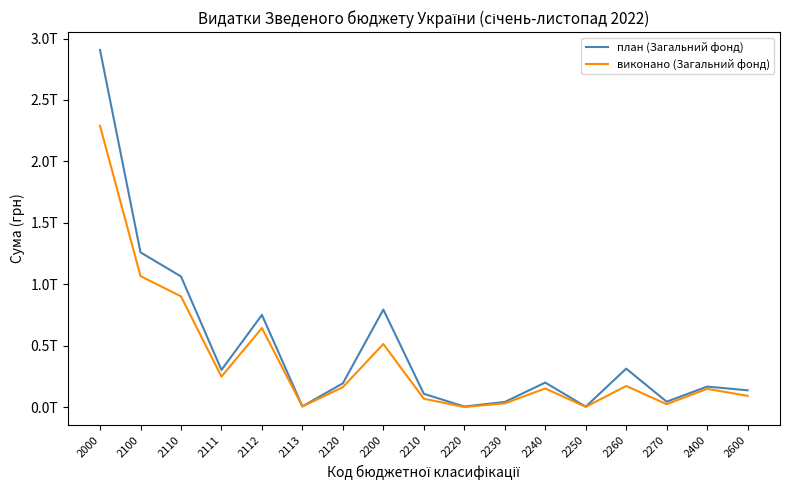

What is the difference between the maximum and second lowest values in the виконано (Загальний фонд) series?

2286217643523.5